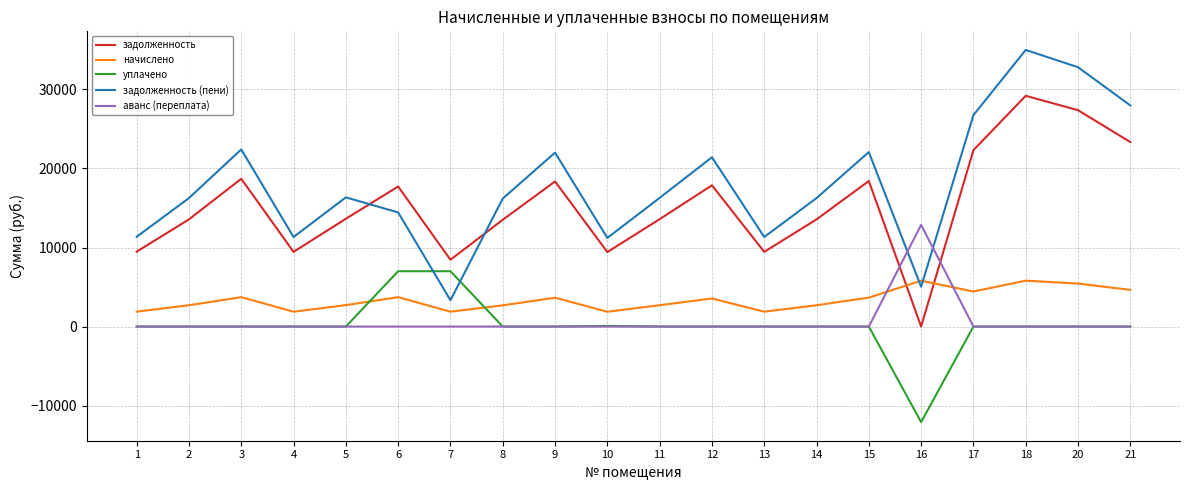

What is the highest value of the уплачено series?

7000.0